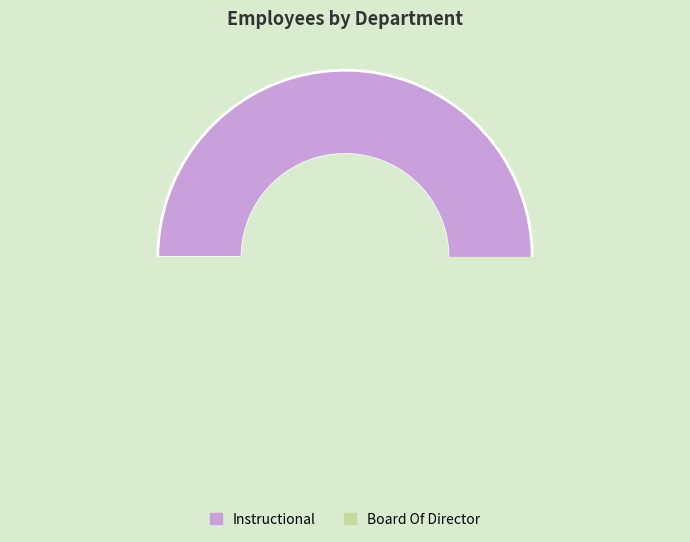

What percentage is the Board Of Director slice, to the nearest percent?

18%